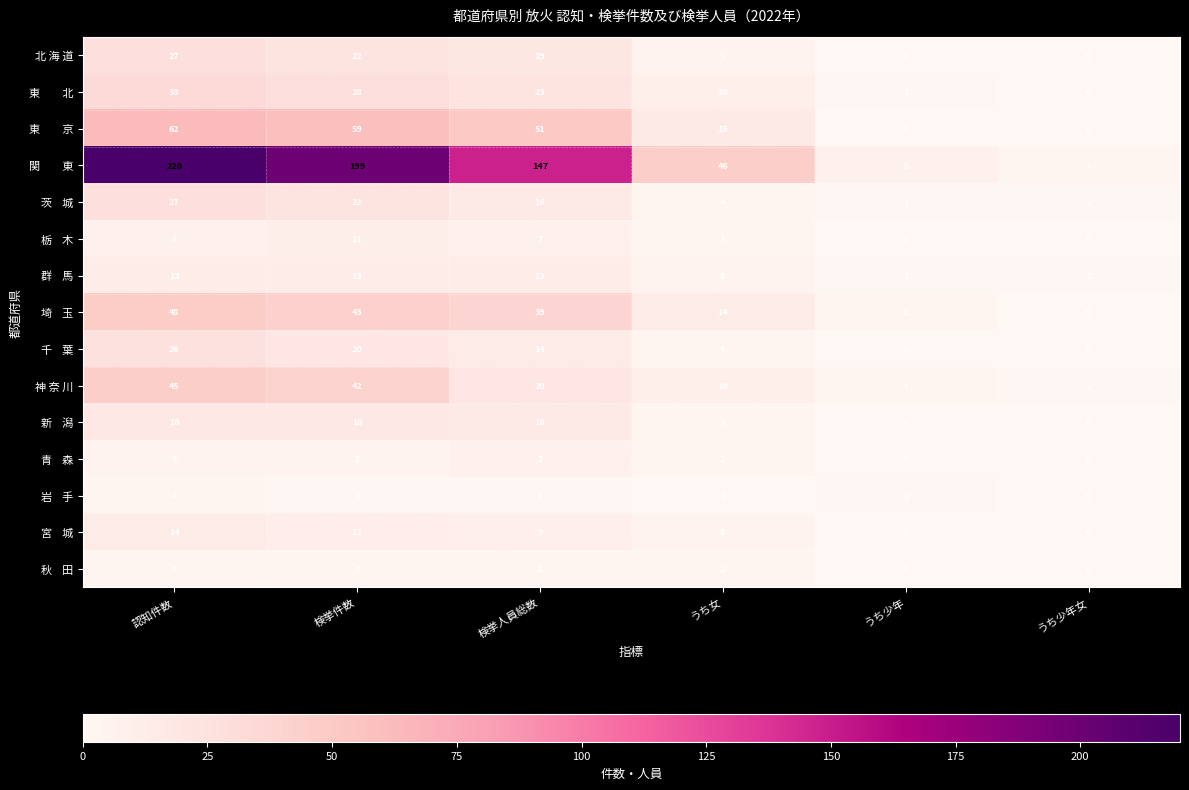

What is the spread (max minus min) of values at うち少年女?

3